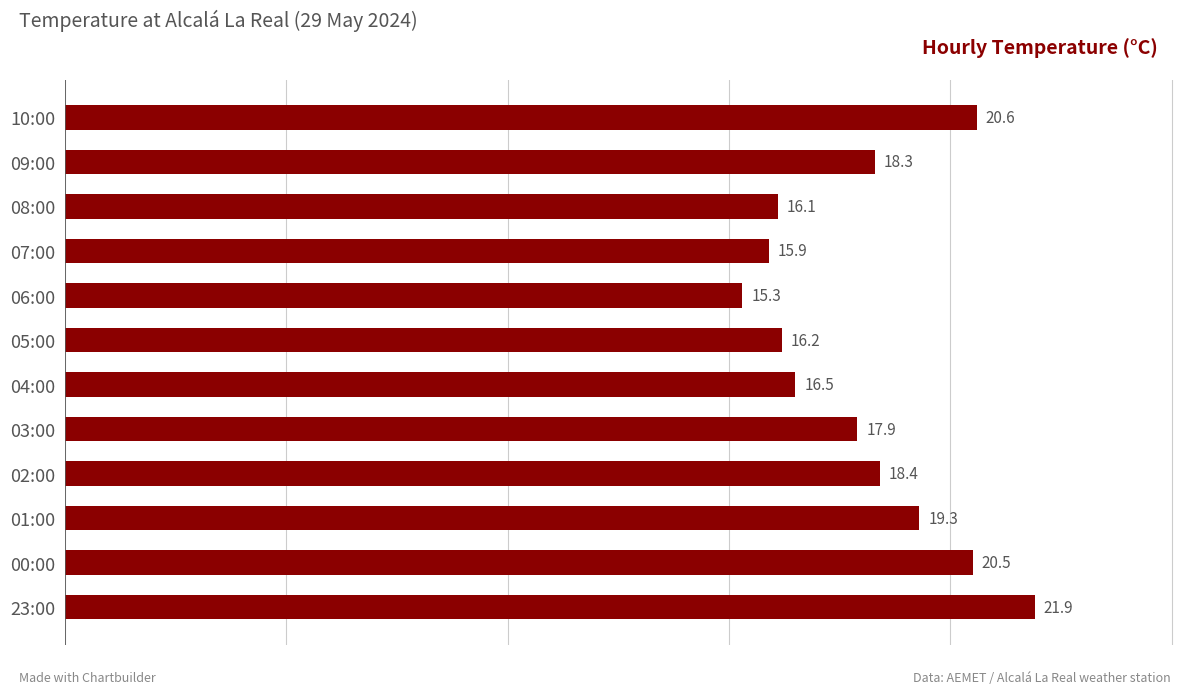

What is the ratio of the value at 00:00 to the value at 10:00?

1.0